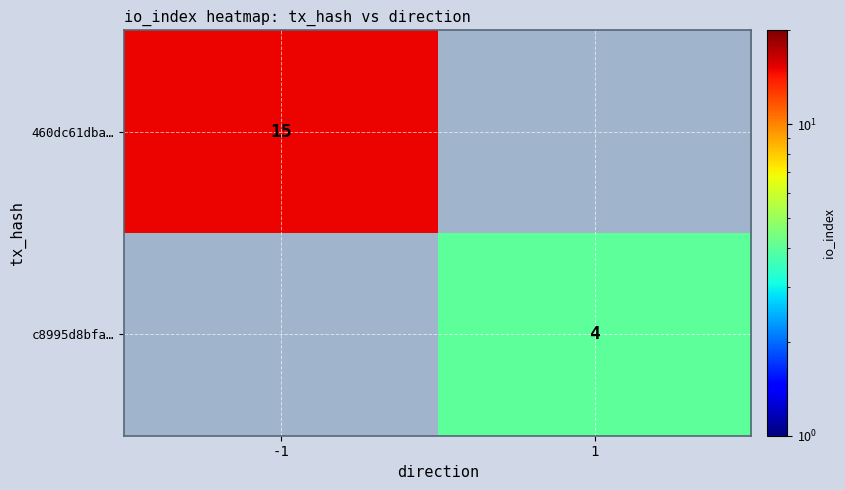

The 460dc61dba… series shows 24 at -1. True or false?

False